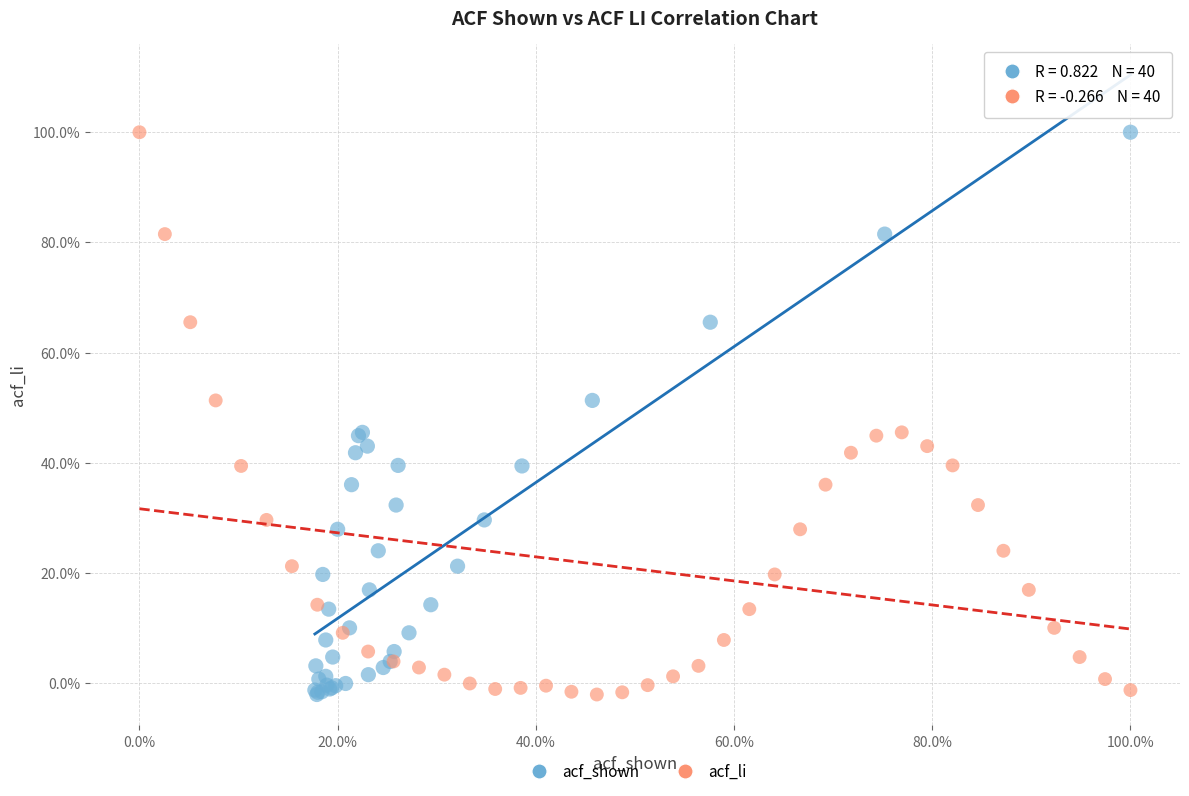

What are all the series names shown in the legend?

acf_shown, acf_li